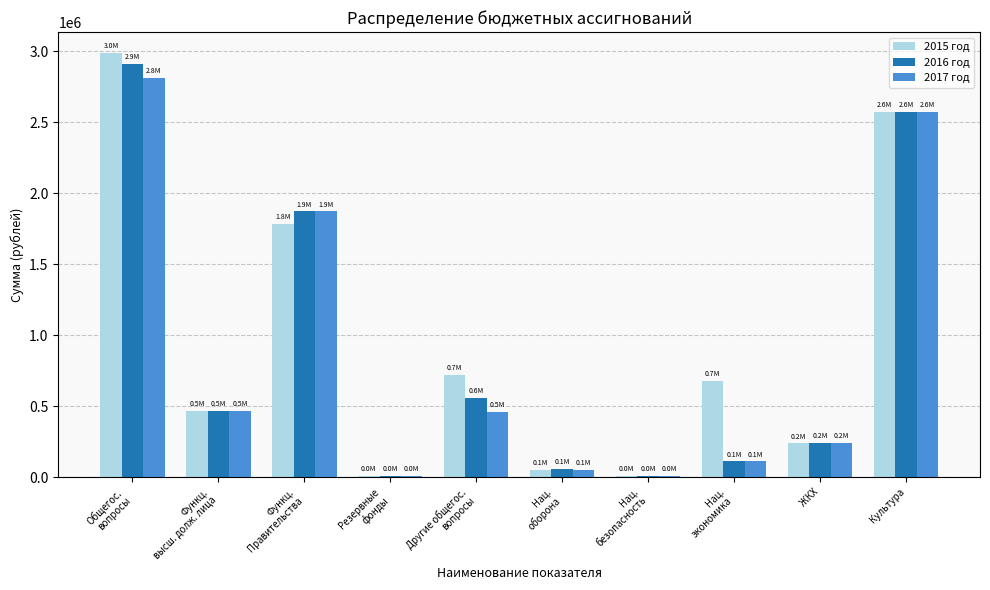

Read the 2016 год value at Функц.
высш. долж. лица, to the nearest 10.

468000